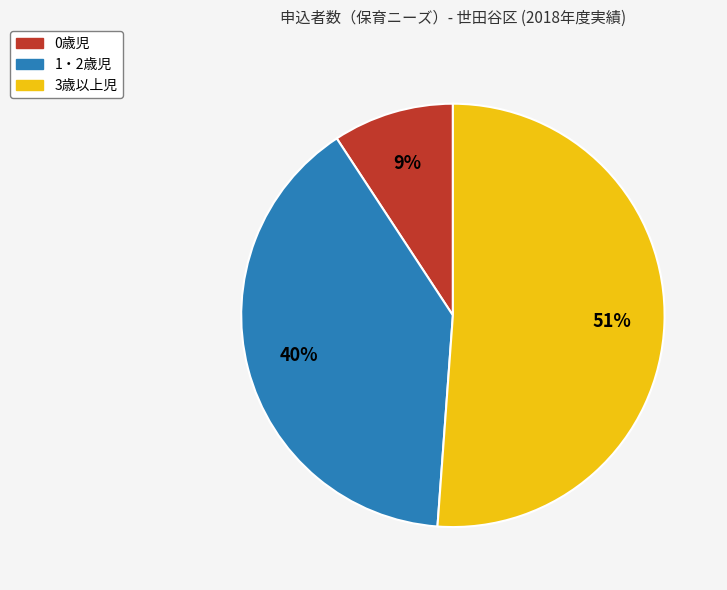

True or false: 0歳児 accounts for 16% of the total.

False